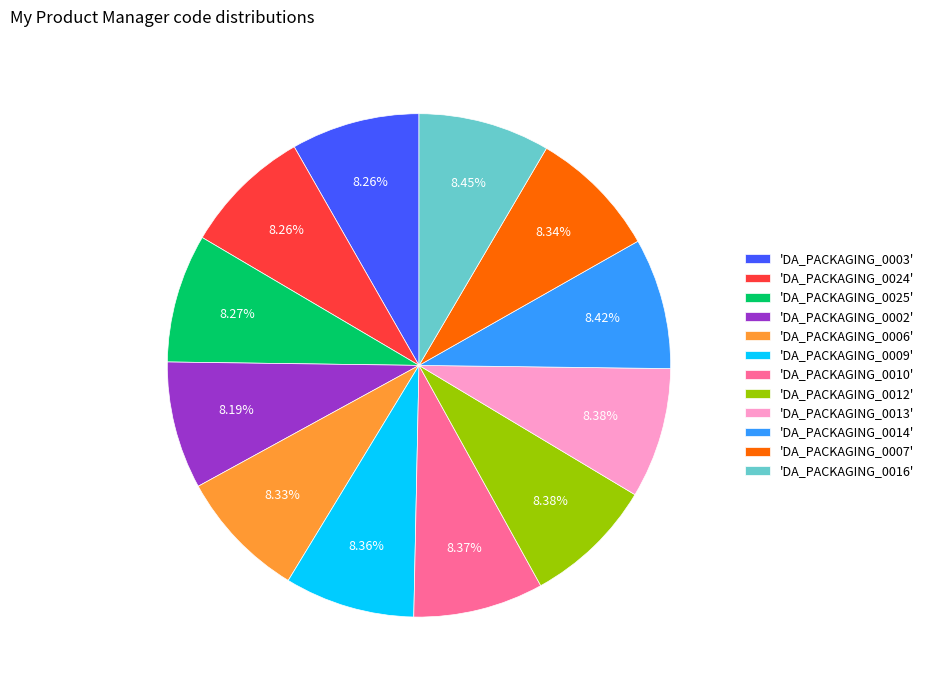

What is the ratio of the value at 'DA_PACKAGING_0009' to the value at 'DA_PACKAGING_0025'?

1.0